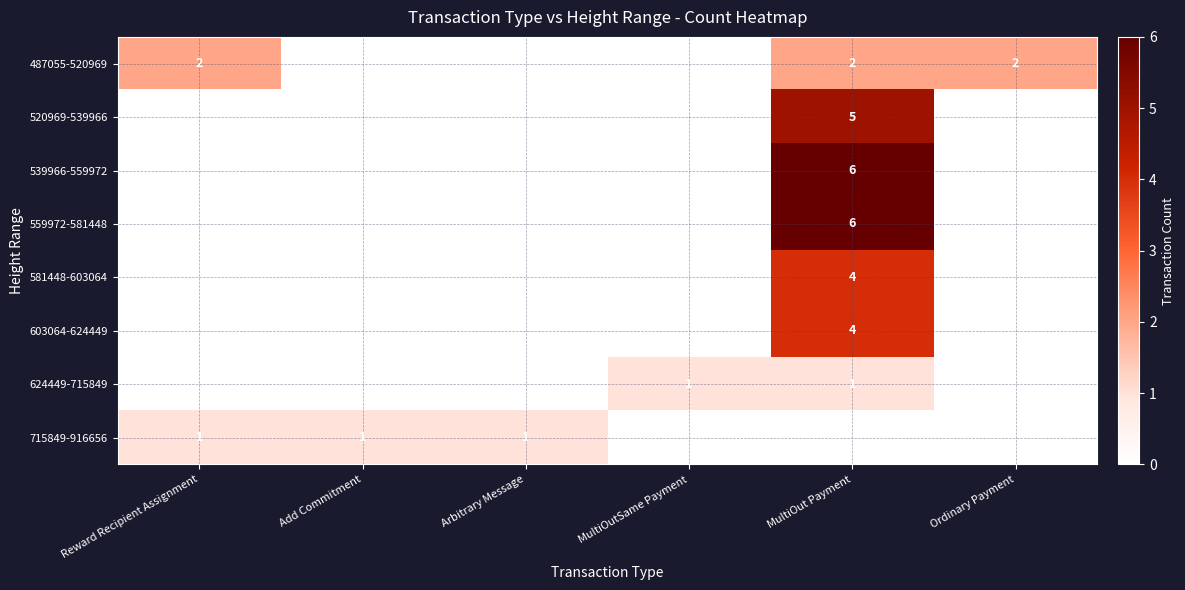

At how many categories does at least one series exceed 1?

3